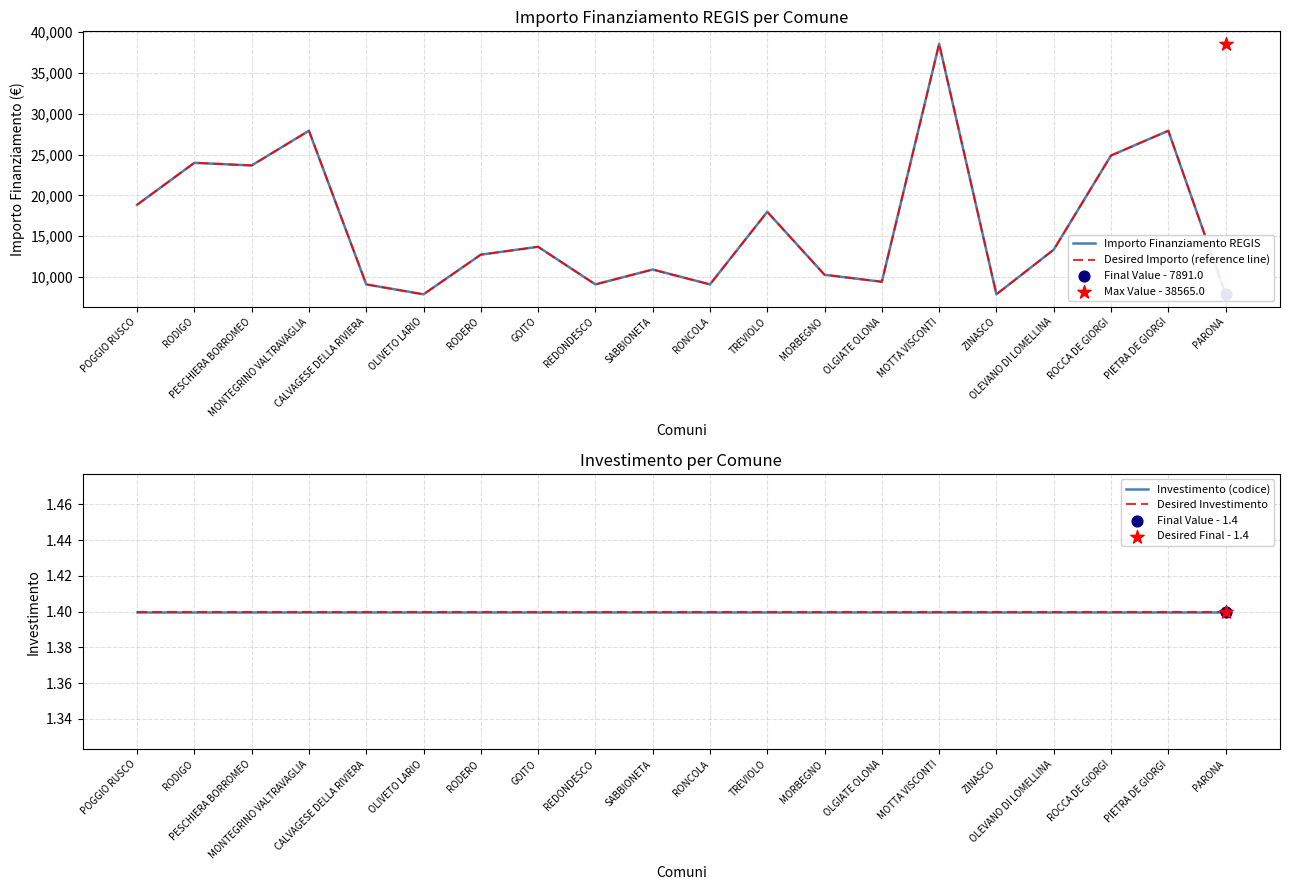

What are all the series names shown in the legend?

Importo Finanziamento REGIS, Desired Importo (reference line), Investimento (codice), Desired Investimento